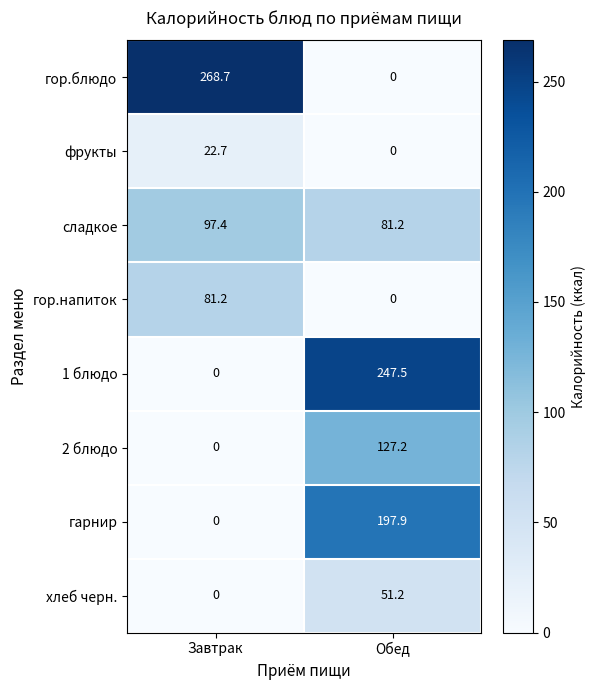

Reading left to right, what are all the values shown in this chart?

гор.блюдо: Завтрак=268.7	Обед=0.0
фрукты: Завтрак=22.7	Обед=0.0
сладкое: Завтрак=97.4	Обед=81.2
гор.напиток: Завтрак=81.2	Обед=0.0
1 блюдо: Завтрак=0.0	Обед=247.5
2 блюдо: Завтрак=0.0	Обед=127.2
гарнир: Завтрак=0.0	Обед=197.9
хлеб черн.: Завтрак=0.0	Обед=51.2